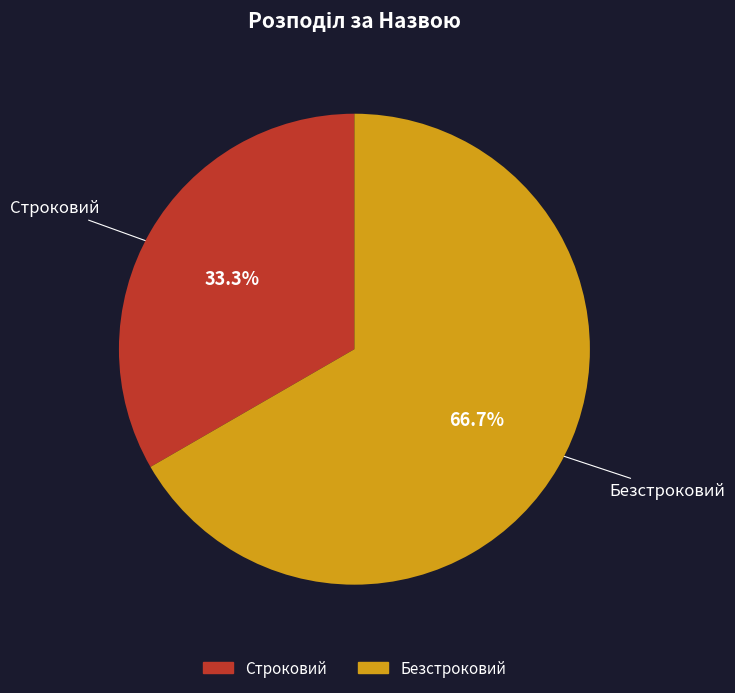

Which slice represents more than half of the pie?

Безстроковий